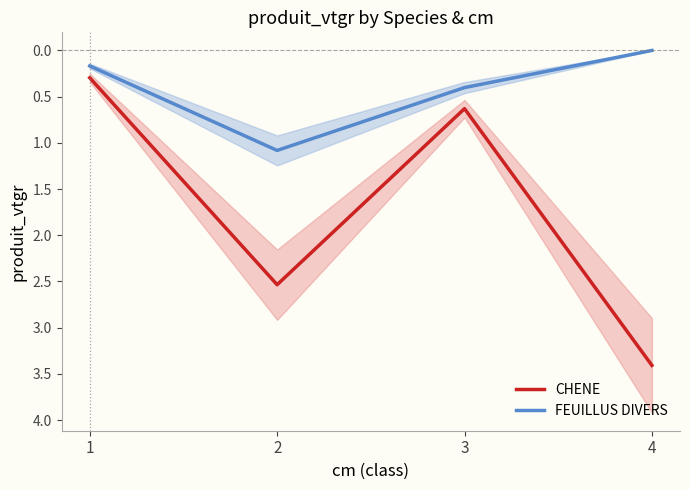

True or false: FEUILLUS DIVERS and CHENE intersect in this chart.

False